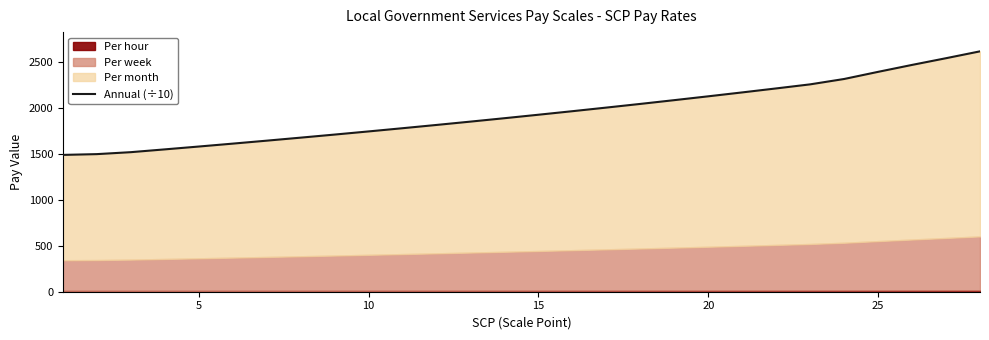

The value at 5 is 335.7. True or false?

False